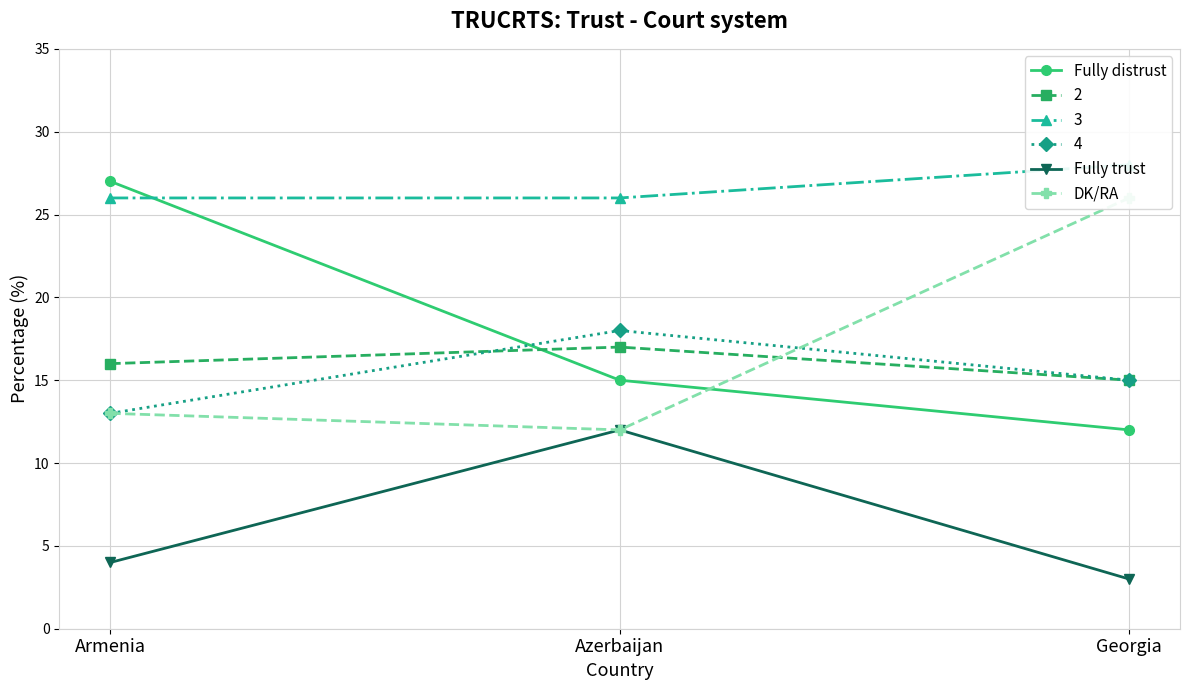

Reading right to left, extract all data points from this chart.

Fully distrust: 12	15	27
Fully trust: 3	12	4
DK/RA: 26	12	13